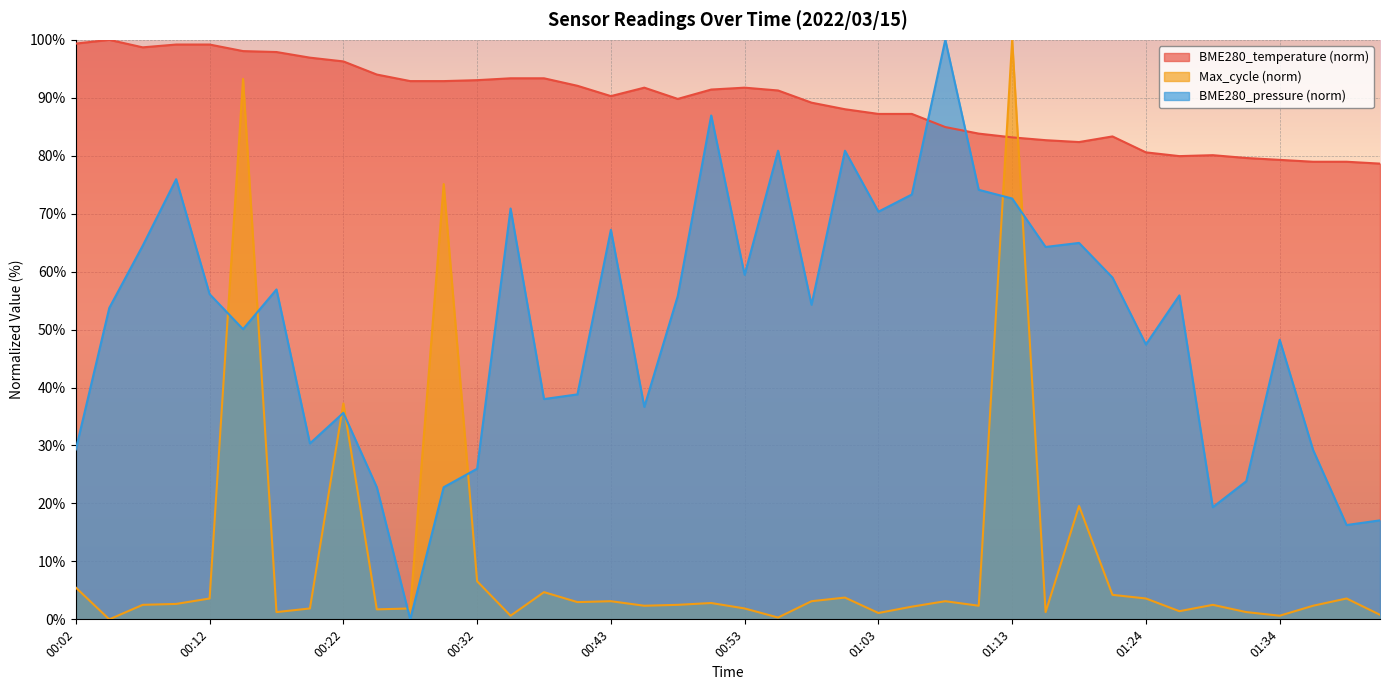

Reading left to right, list all the values displayed in this chart.

00:02=99.4	00:04=100.0	00:07=98.7	00:09=99.2	00:12=99.2	00:14=98.1	00:17=97.9	00:20=96.9	00:22=96.3	00:25=94.0	00:27=92.9	00:30=92.9	00:32=93.0	00:35=93.4	00:38=93.4	00:40=92.1	00:43=90.3	00:45=91.7	00:48=89.8	00:50=91.4	00:53=91.7	00:55=91.3	00:58=89.2	01:00=88.0	01:03=87.2	01:06=87.2	01:08=85.0	01:11=83.8	01:13=83.2	01:16=82.7	01:18=82.4	01:21=83.3	01:24=80.6	01:26=79.9	01:29=80.1	01:31=79.6	01:34=79.3	01:36=79.0	01:39=79.0	01:41=78.6